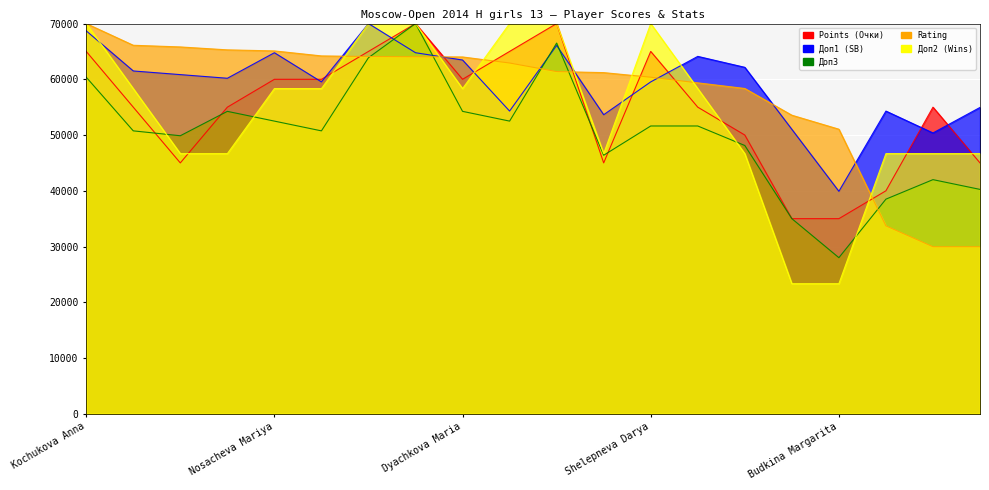

At which label does Доп1 (SB) reach its peak?

Spiridonova Yana